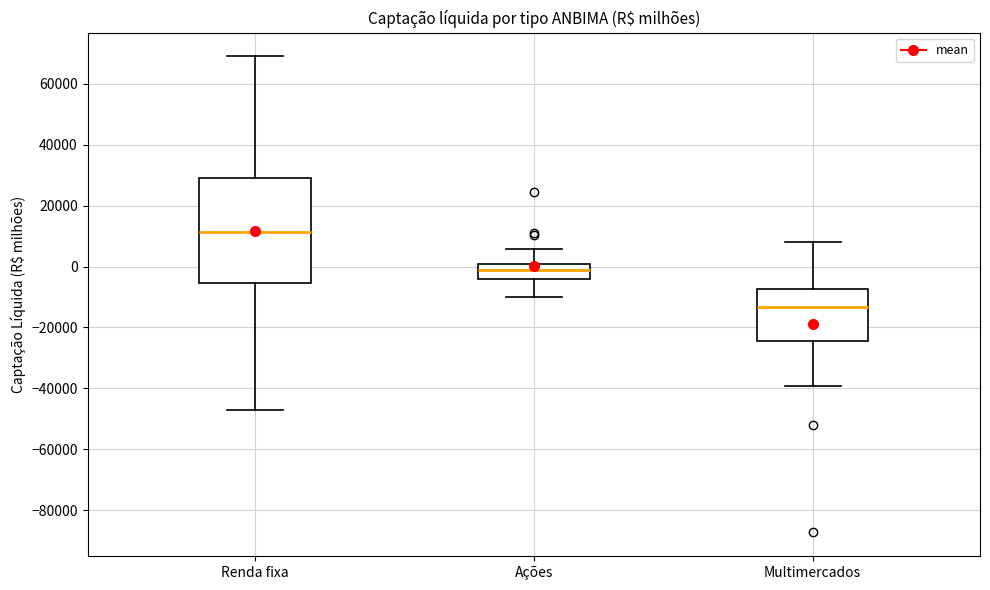

Which box's median line is the highest?

Renda fixa